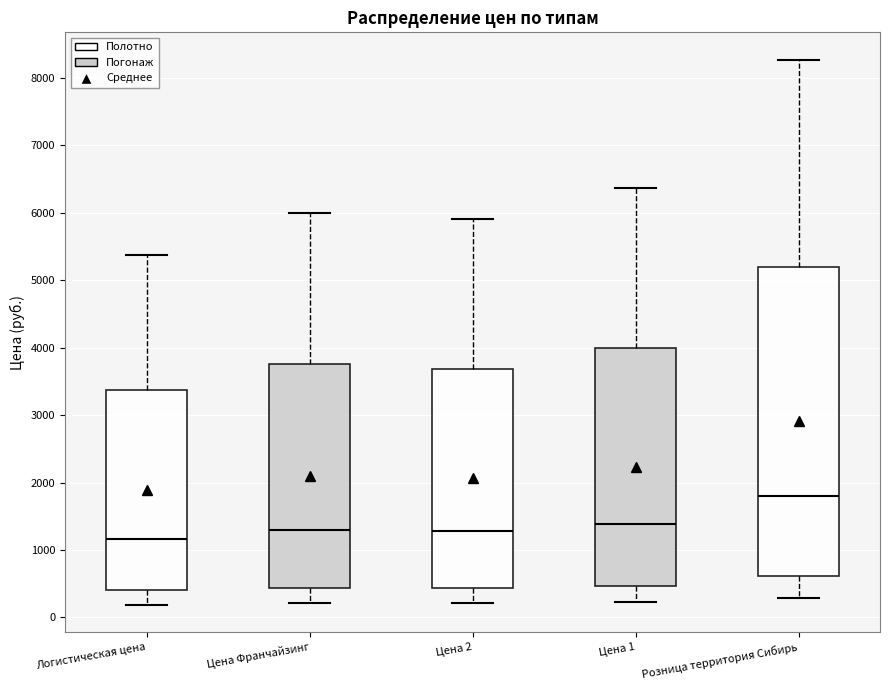

Reading left to right, read every box against the y-axis: the position of its median line, the range the box covers, and the ends of its whiskers. The values are not printed on the chart, so give them approximately, as read against the axis.

Логистическая цена: median 1200, box 400 to 3400, whiskers 200 to 5400
Цена Франчайзинг: median 1300, box 400 to 3800, whiskers 200 to 6000
Цена 2: median 1300, box 400 to 3700, whiskers 200 to 5900
Цена 1: median 1400, box 500 to 4000, whiskers 200 to 6400
Розница территория Сибирь: median 1800, box 600 to 5200, whiskers 300 to 8300